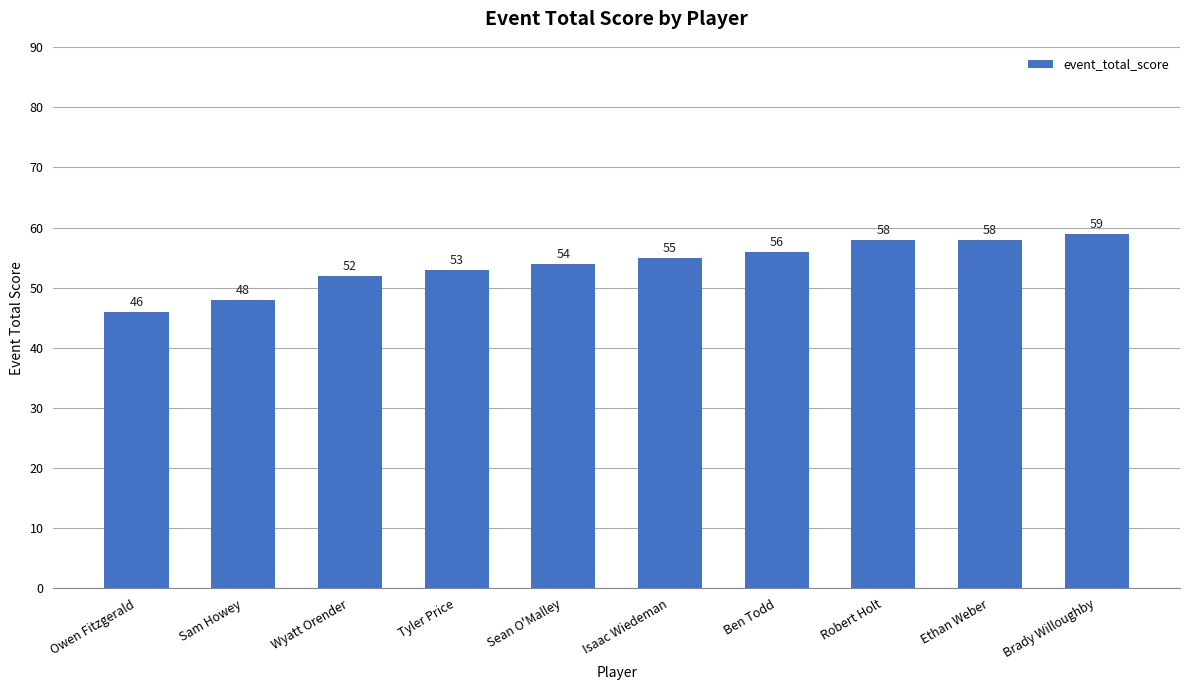

Approximately how many times larger is the value at Ben Todd compared to Sam Howey?

1.2